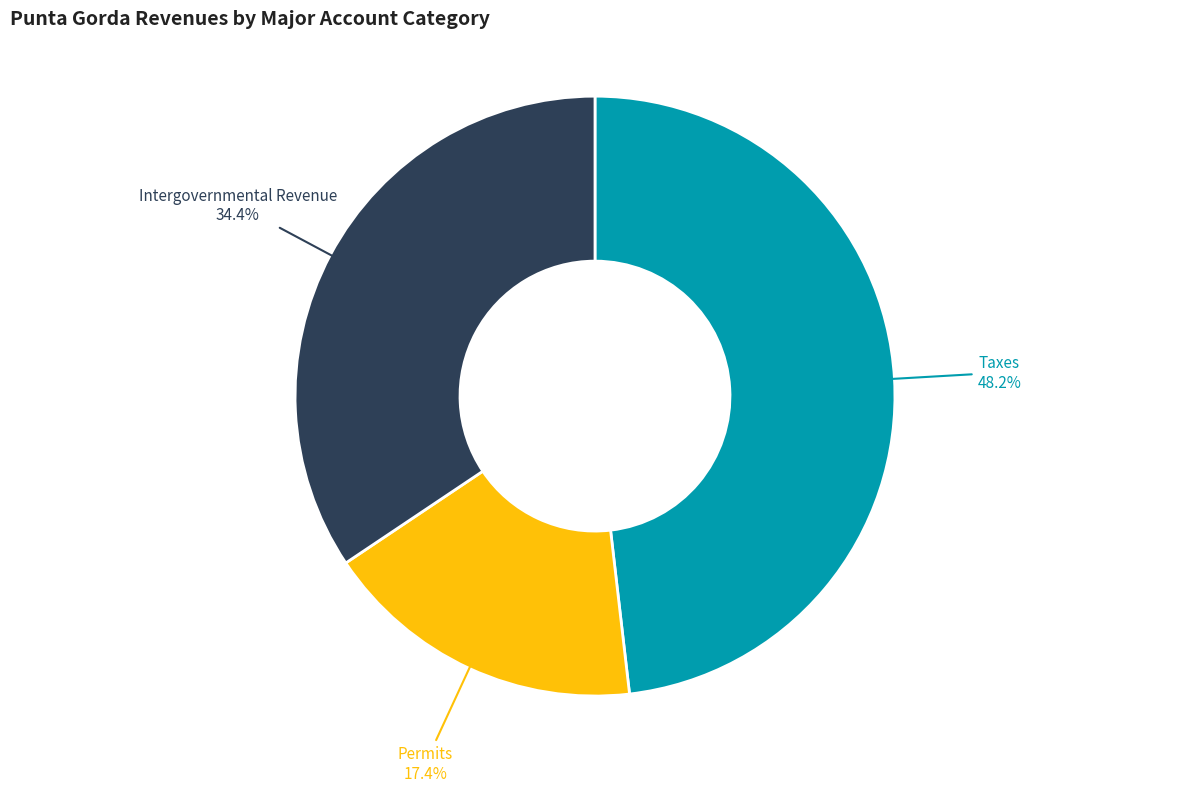

Is there any slice that represents more than half of the pie?

No